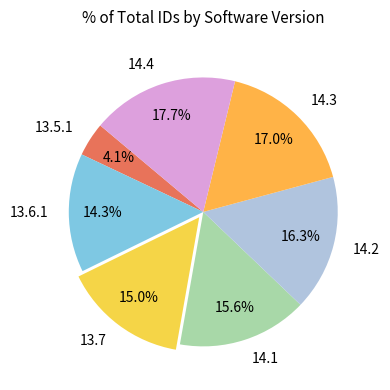

True or false: 14.1 accounts for 16% of the total.

True